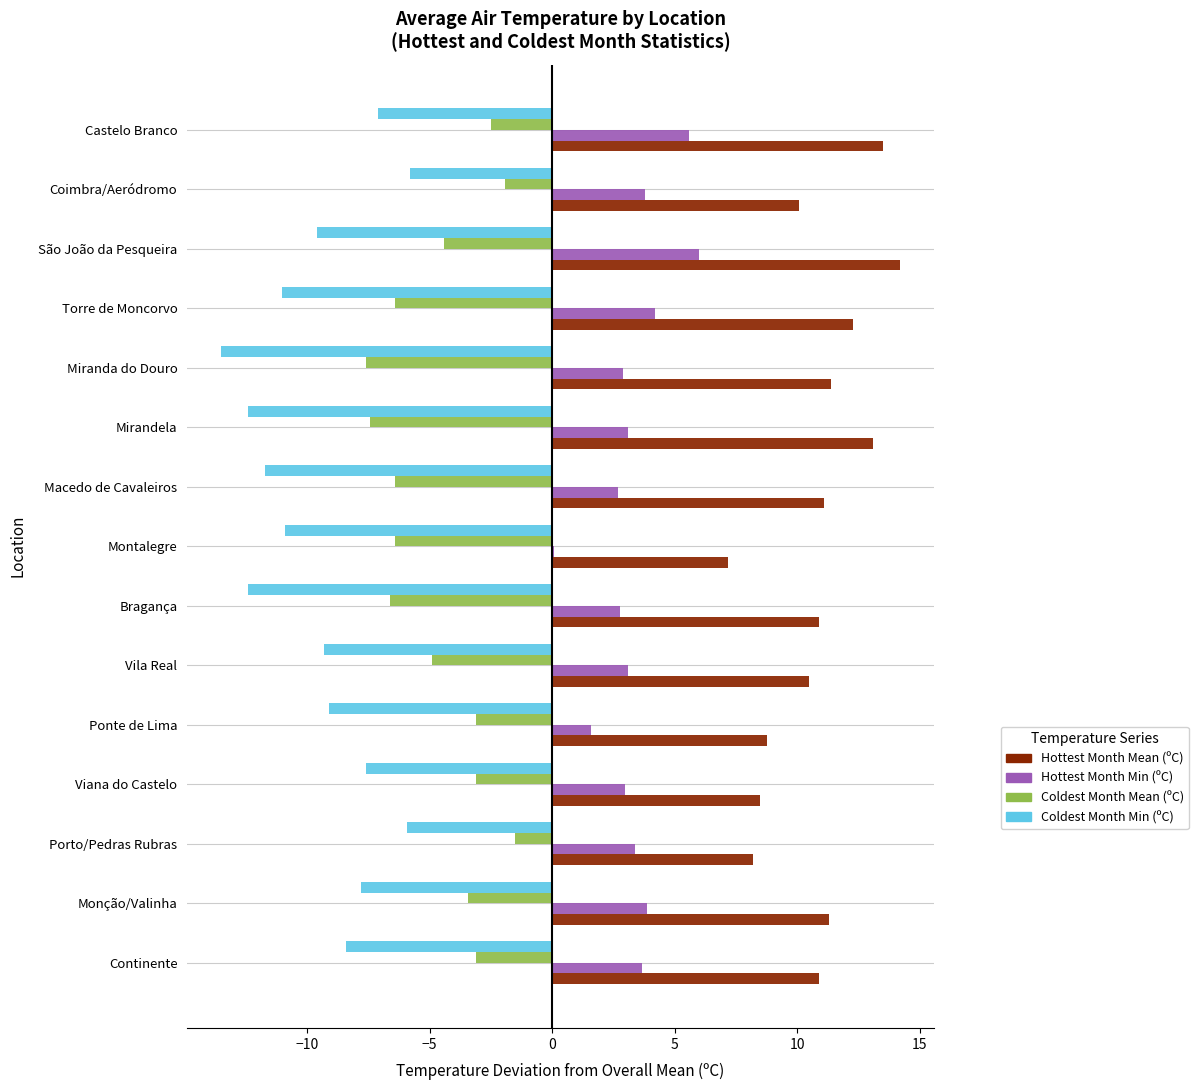

What is the sum of the Coldest Month Min (ºC) values at Ponte de Lima and Mirandela?

-21.5